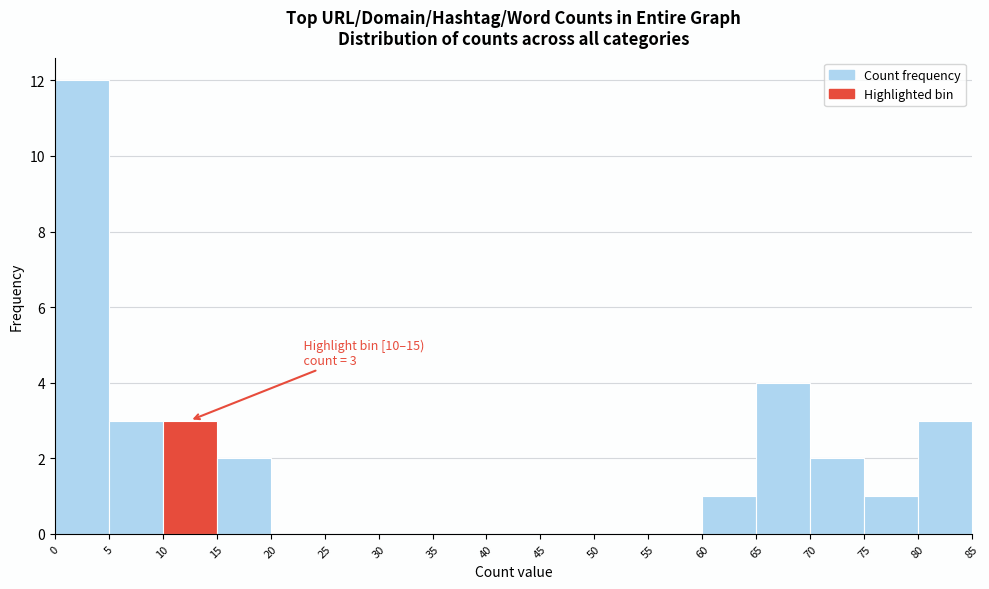

Over which range of the x-axis is the bar tallest?

0 to 5